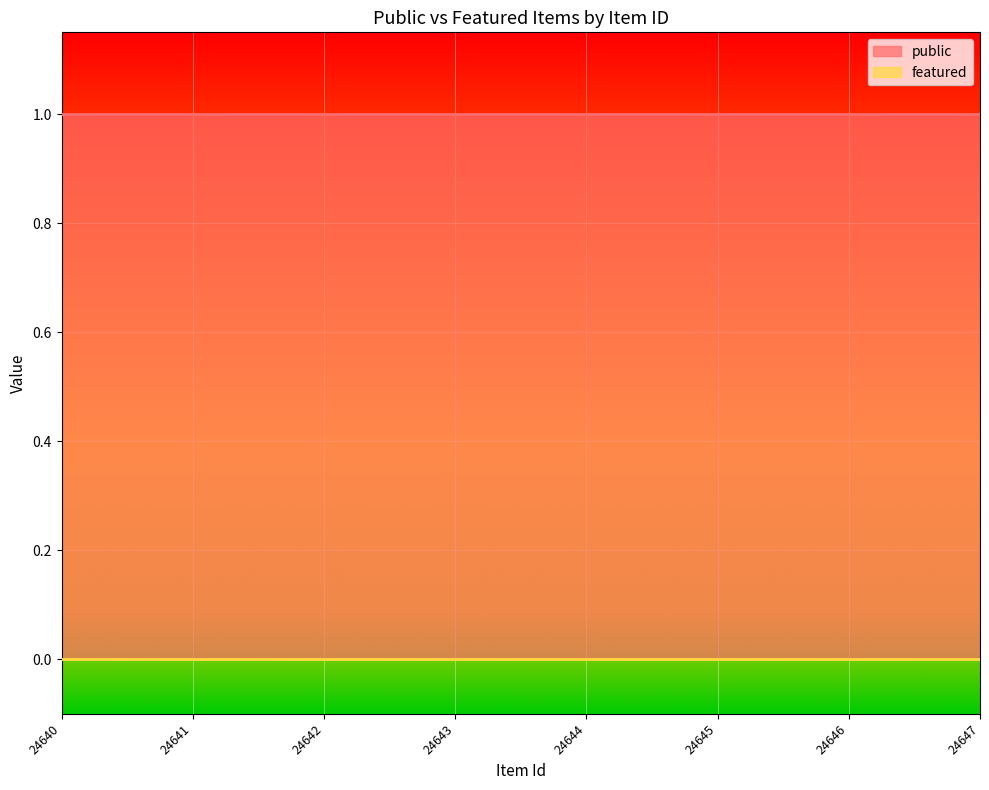

What is the total value across all series at 24640?

1